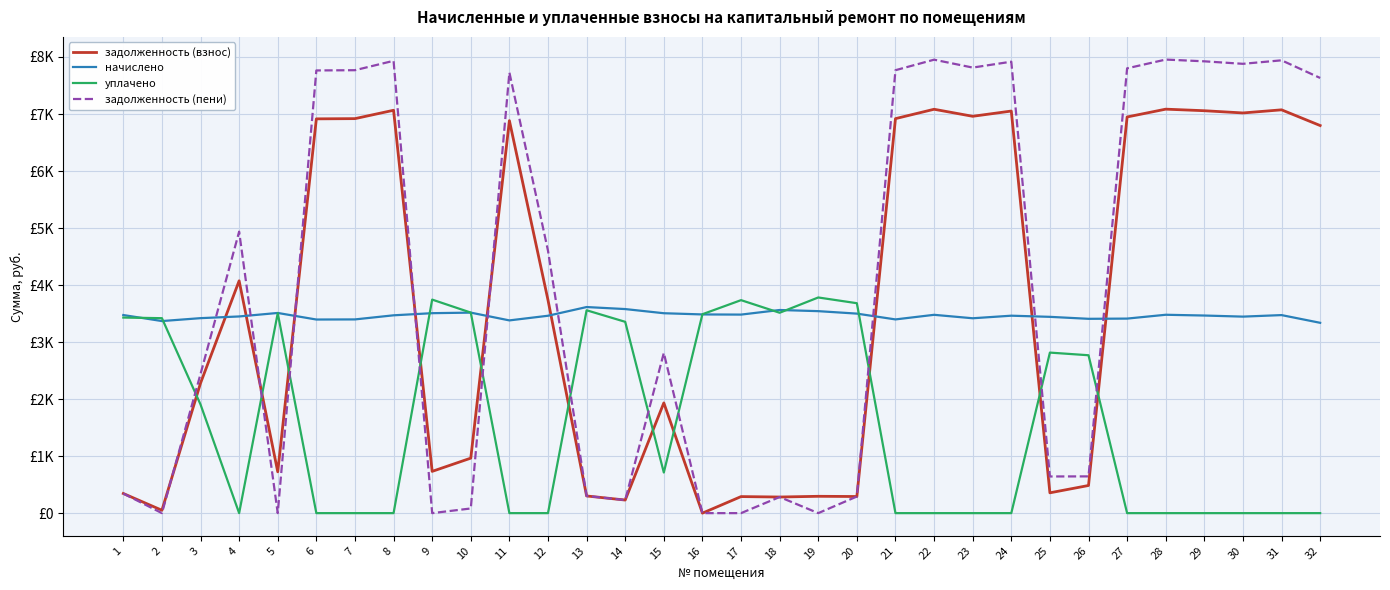

Reading left to right, extract all data points from this chart.

задолженность (взнос): 344.2	50.4	2279.5	4074.4	724.6	6914.9	6918.8	7065.4	732.2	964.4	6883.6	3737.1	301.2	229.6	1933.3	0.0	290.2	282.6	295.2	291.5	6918.8	7083.1	6959.8	7051.8	356.3	484.8	6948.1	7084.9	7057.6	7018.4	7073.2	6797.6
начислено: 3474.2	3368.6	3419.5	3449.3	3510.7	3395.5	3397.4	3469.4	3506.9	3516.5	3380.2	3461.8	3614.4	3578.9	3505.9	3484.8	3481.9	3562.6	3542.4	3499.2	3397.4	3478.1	3417.6	3462.7	3442.6	3408.0	3411.8	3479.0	3465.6	3446.4	3473.3	3337.9
уплачено: 3430.2	3419.0	1905.7	0.0	3506.8	0.0	0.0	0.0	3745.0	3517.2	0.0	0.0	3557.9	3355.2	712.1	3488.5	3735.4	3514.4	3782.2	3681.8	0.0	0.0	0.0	0.0	2815.5	2769.0	0.0	0.0	0.0	0.0	0.0	0.0
задолженность (пени): 344.2	0.0	2439.8	4936.7	0.0	7763.8	7768.2	7932.7	0.0	81.9	7728.7	4602.5	301.2	229.6	2809.8	0.0	0.0	282.6	0.0	291.3	7768.2	7952.6	7814.2	7917.5	643.0	644.5	7801.0	7954.7	7923.9	7880.1	7941.5	7632.1